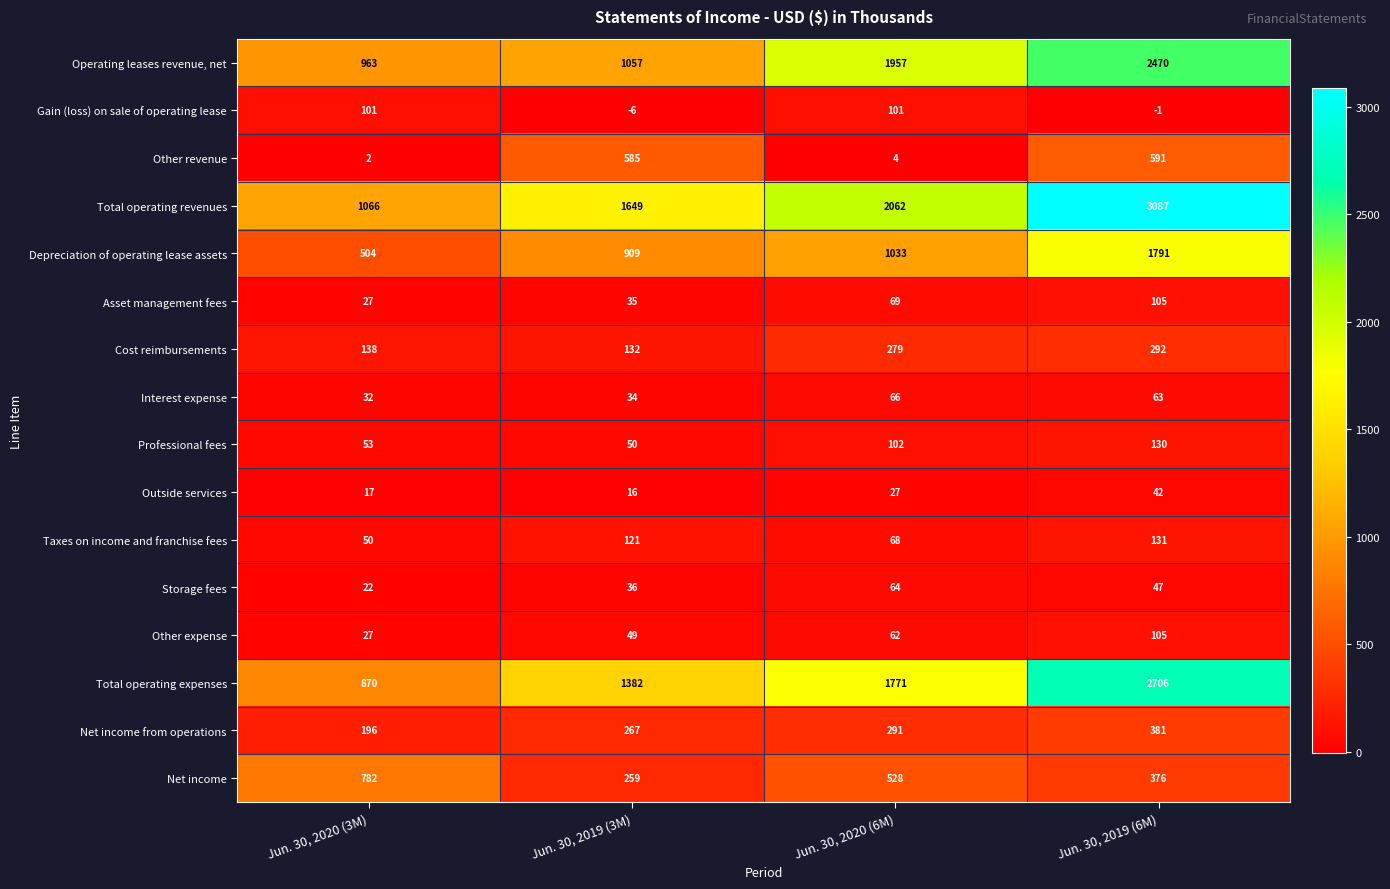

The value of Other revenue at Jun. 30, 2019 (6M) is 591. True or false?

True